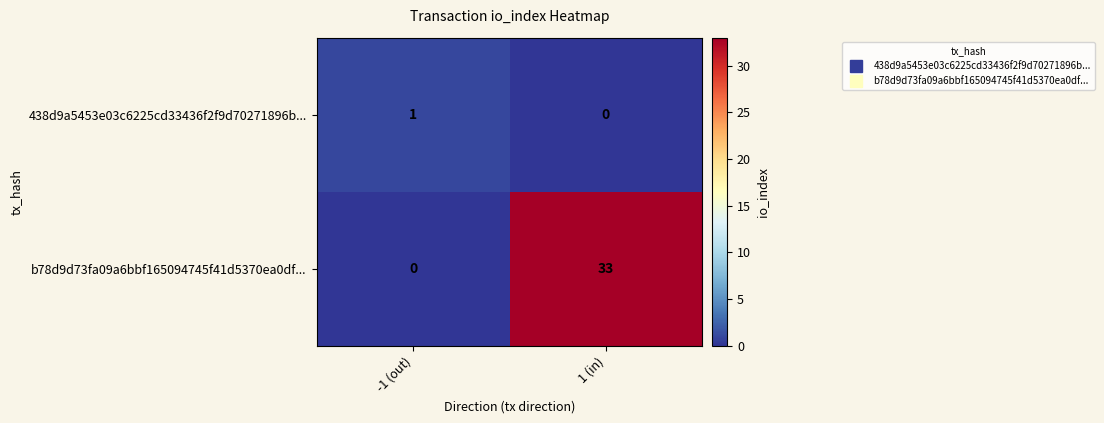

What is the sum of the b78d9d73fa09a6bbf165094745f41d5370ea0df... values at -1 (out) and 1 (in)?

33